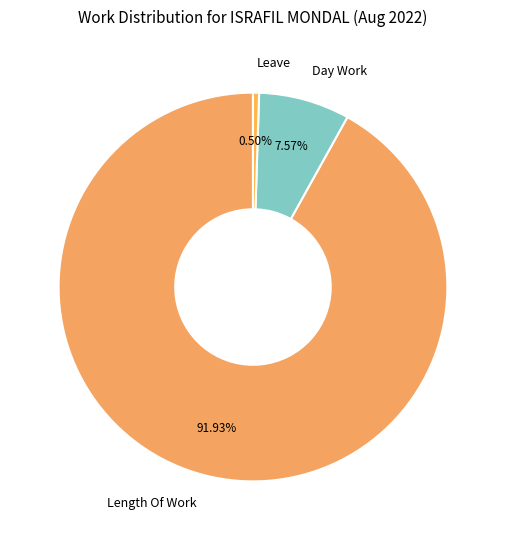

Between Leave and Day Work, which is larger?

Day Work